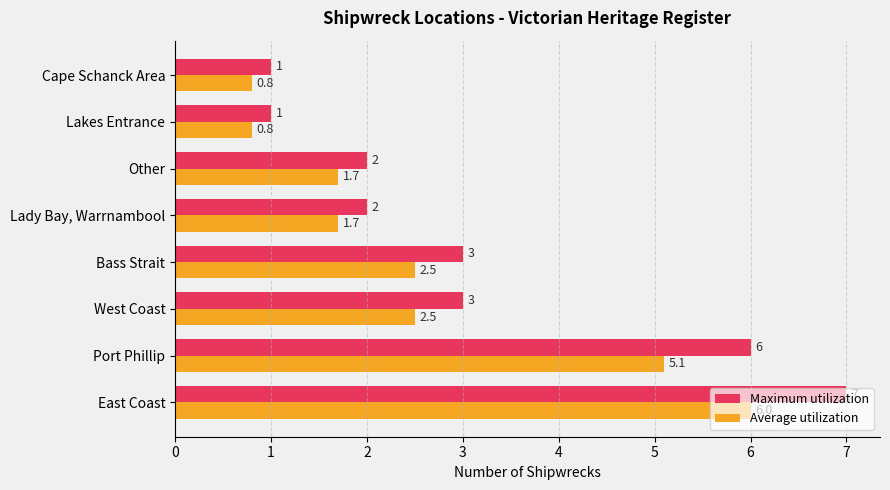

How many categories are shown in the chart?

8